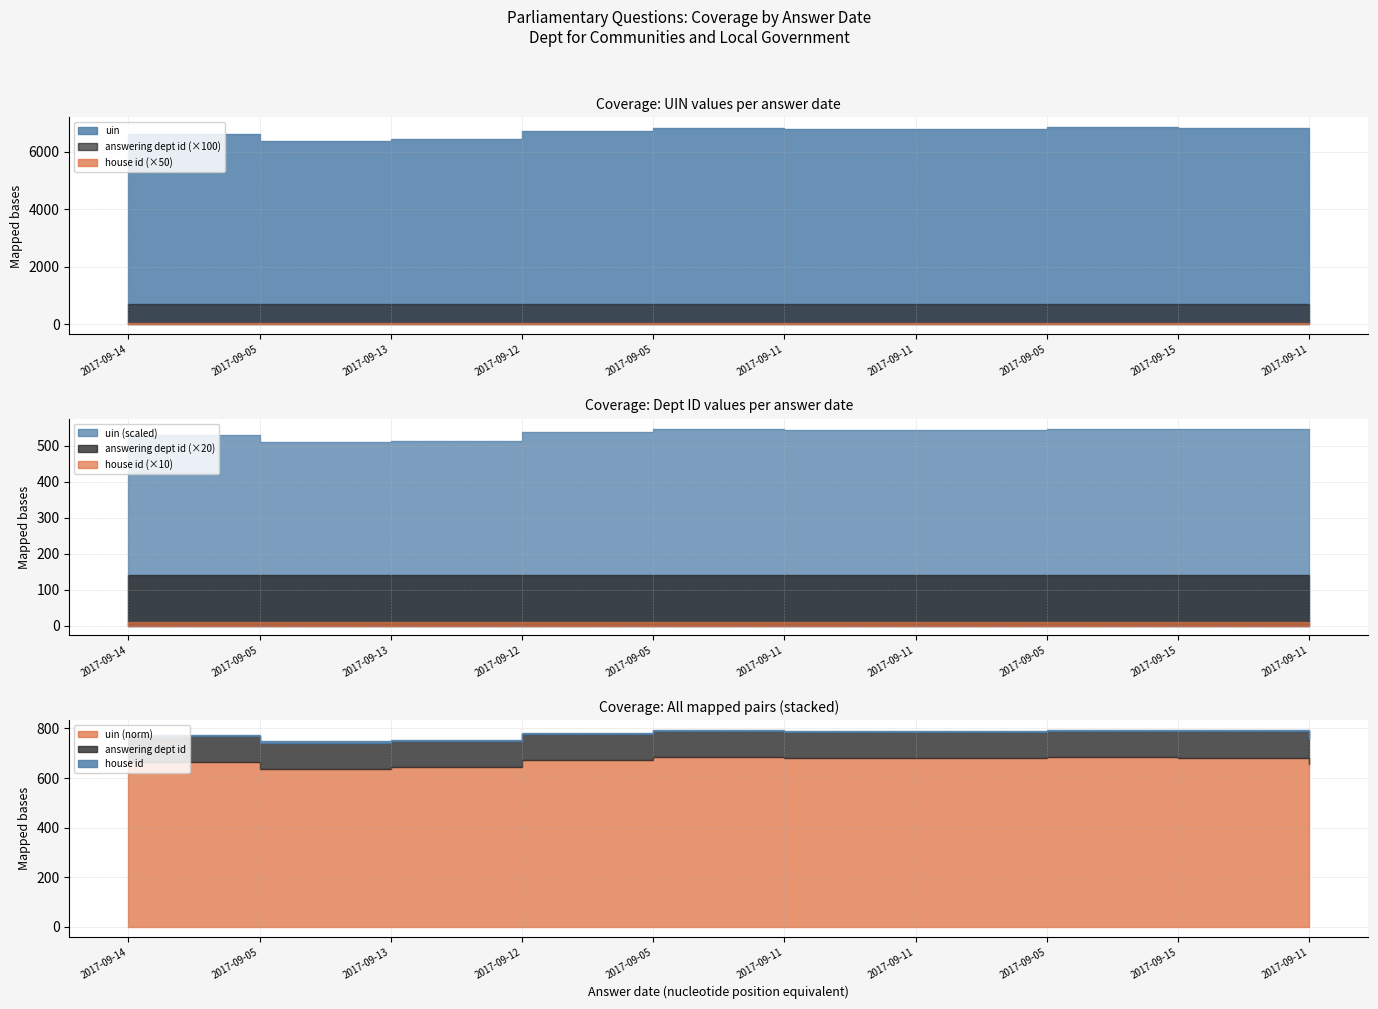

What is the minimum value shown in the chart?

1